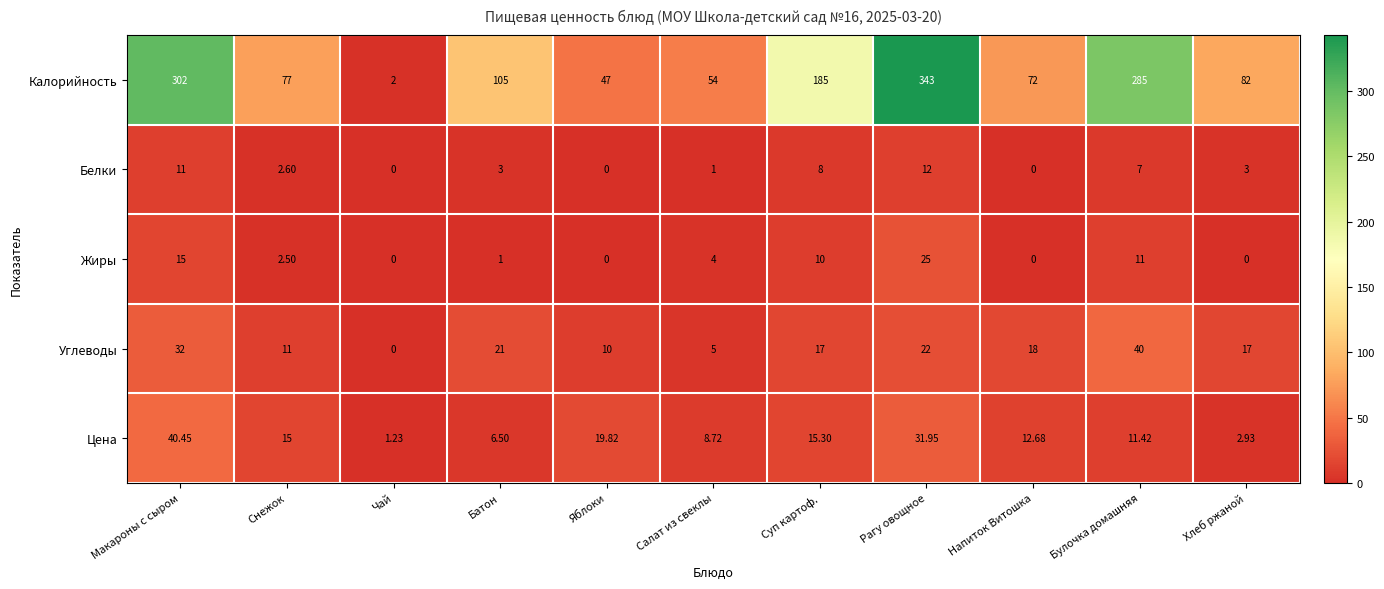

Which category has the lowest value in the Углеводы series?

Чай